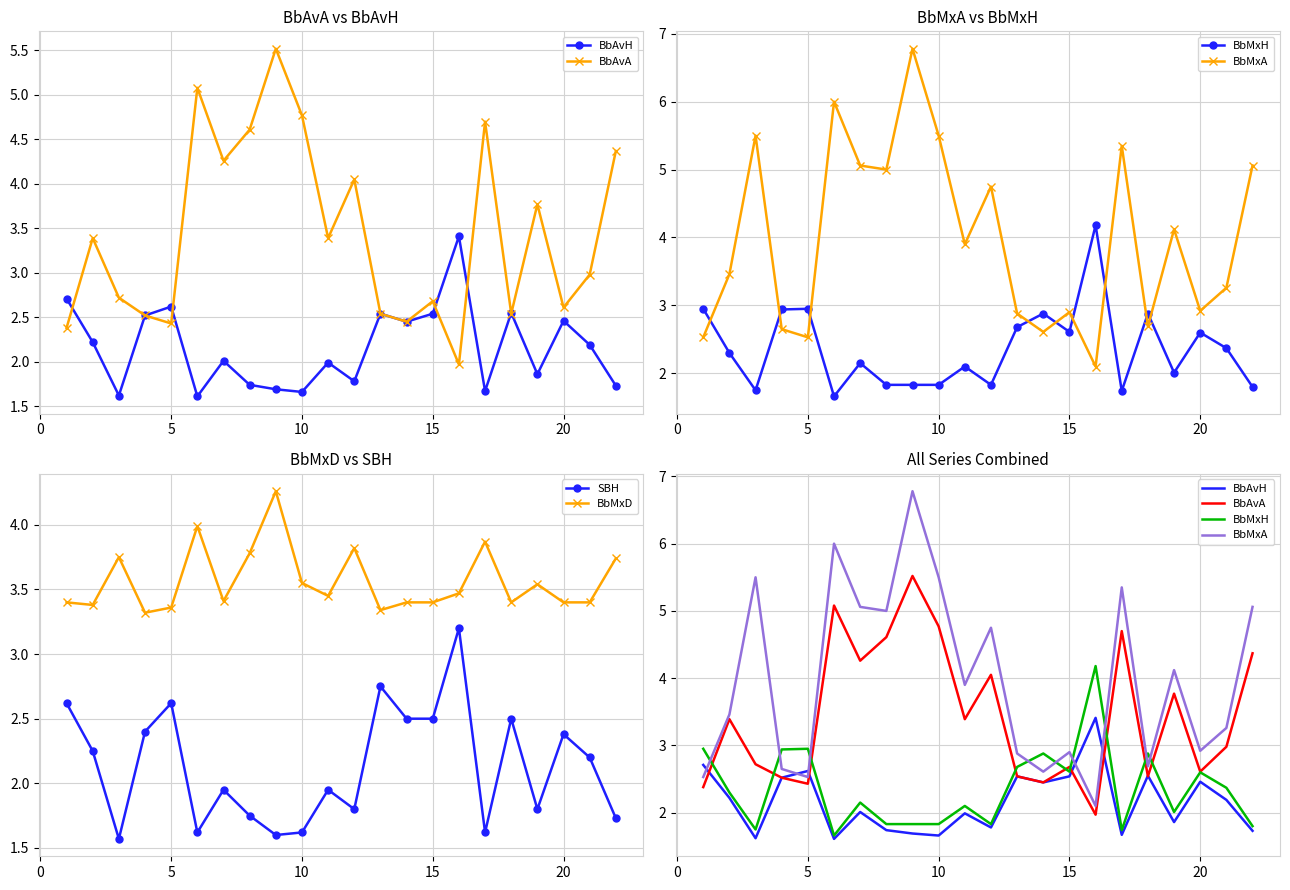

True or false: BbAvA and BbMxD cross at least once.

True